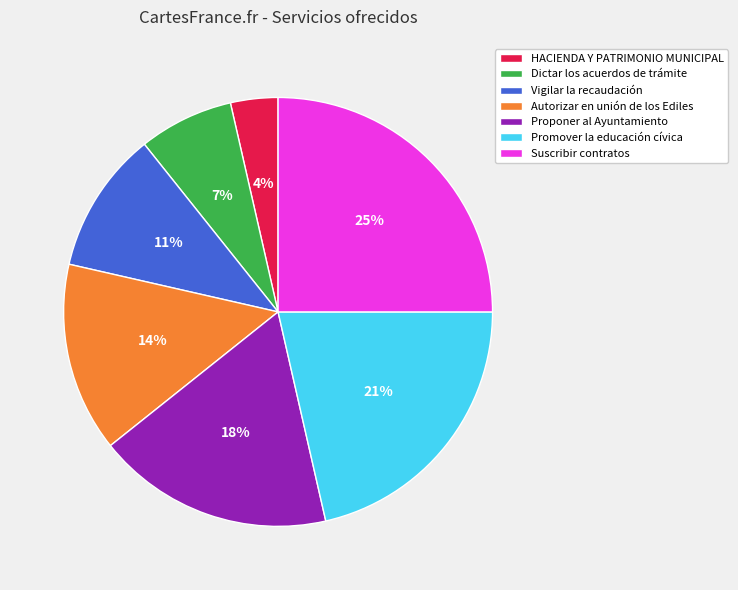

Does HACIENDA Y PATRIMONIO MUNICIPAL account for over 50% of the chart?

No